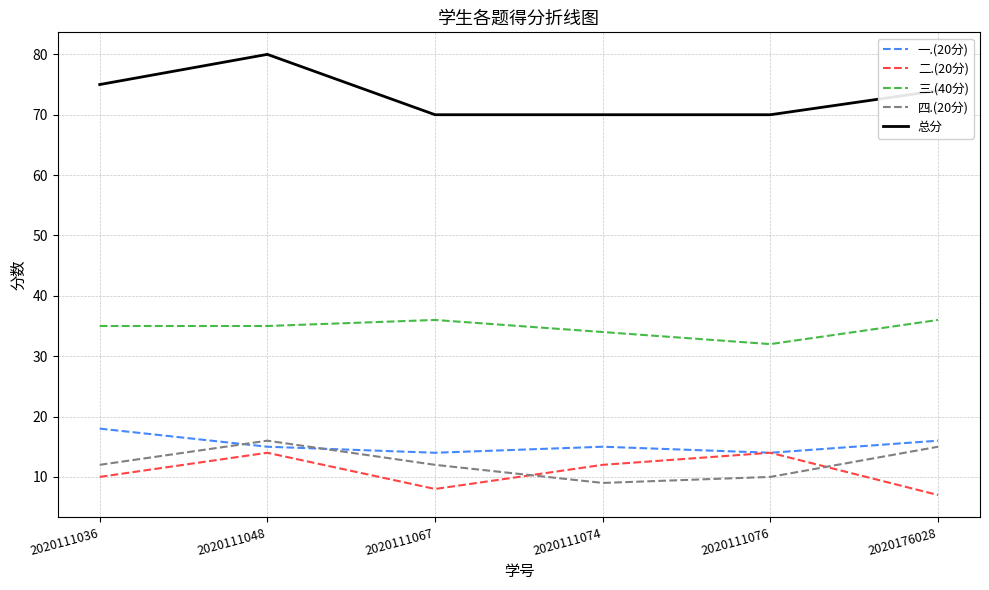

True or false: 总分 and 二.(20分) intersect in this chart.

False